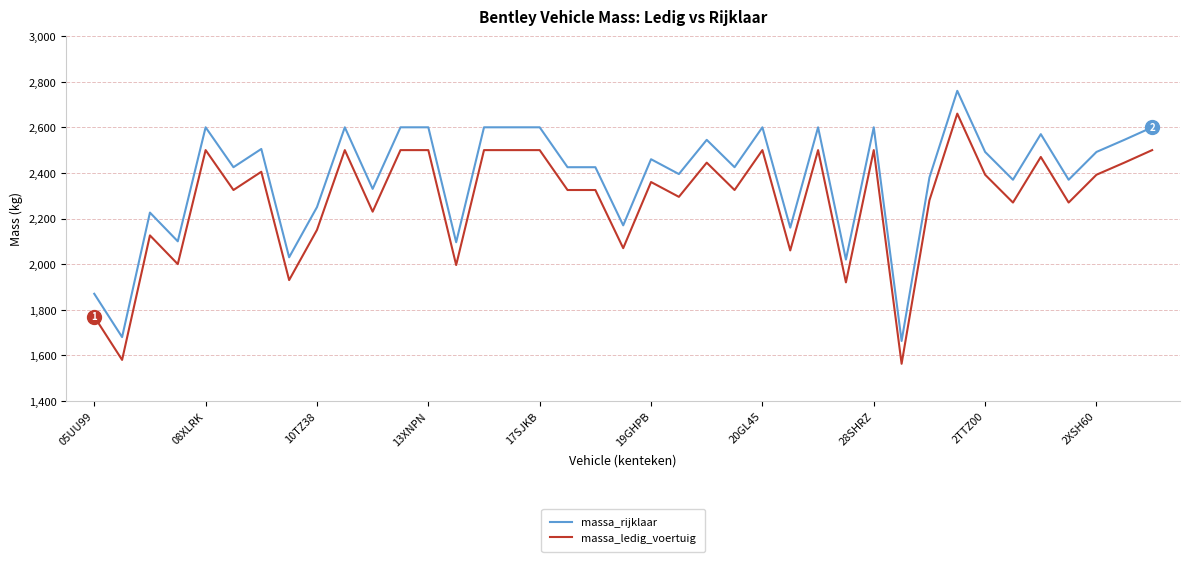

Which series has the largest total across all categories?

massa_rijklaar